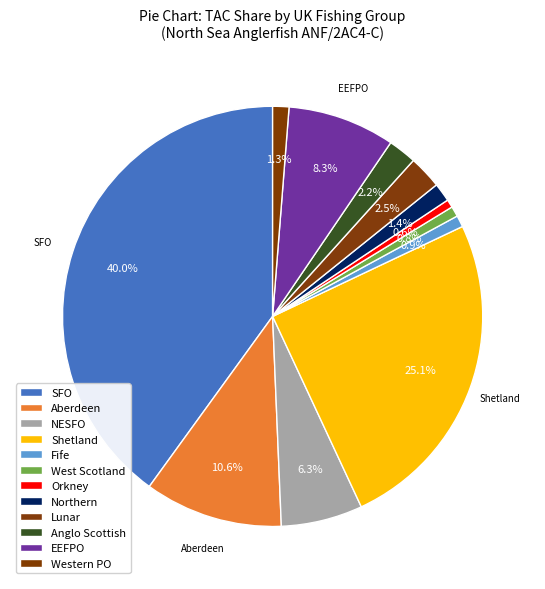

How many segments does this pie chart have?

12